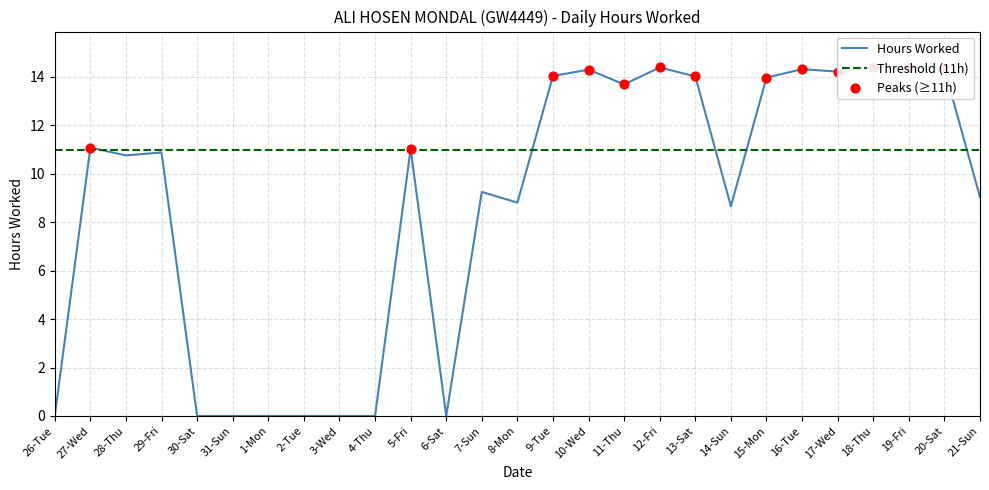

Which has a higher value, 30-Sat or 20-Sat?

20-Sat